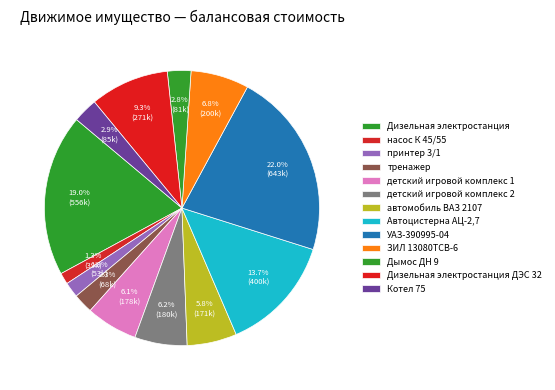

How many segments does this pie chart have?

13